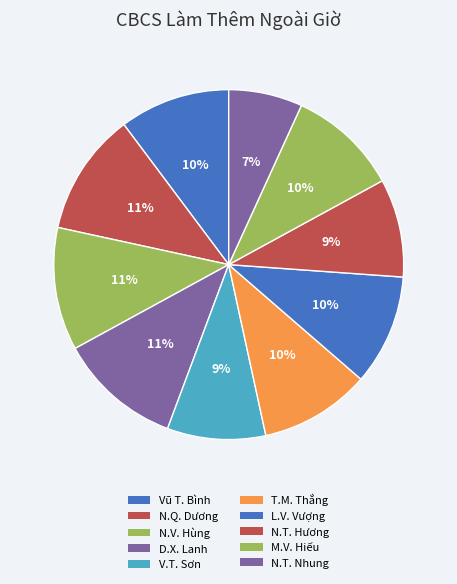

How many segments does this pie chart have?

10